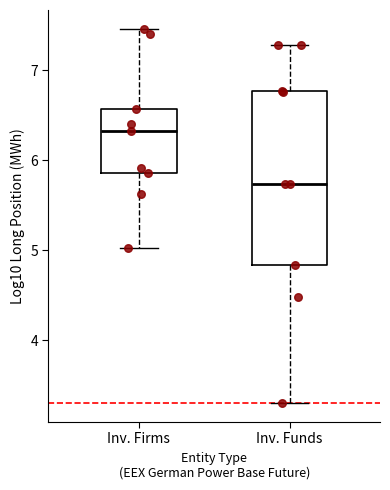

Where does the lower whisker of the box for Inv. Firms end on the y-axis? The values are not printed on the chart, so give them approximately, as read against the axis.

5.0